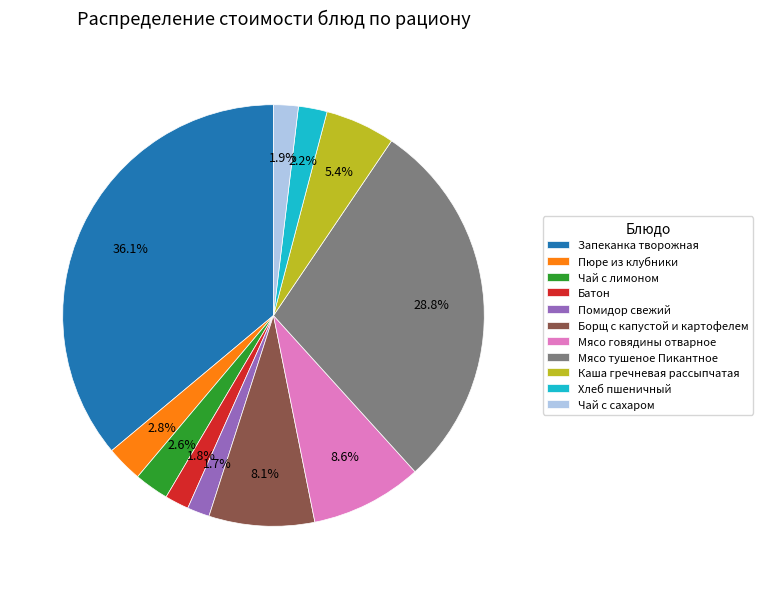

Do Батон and Чай с сахаром together represent more than half of the pie?

No